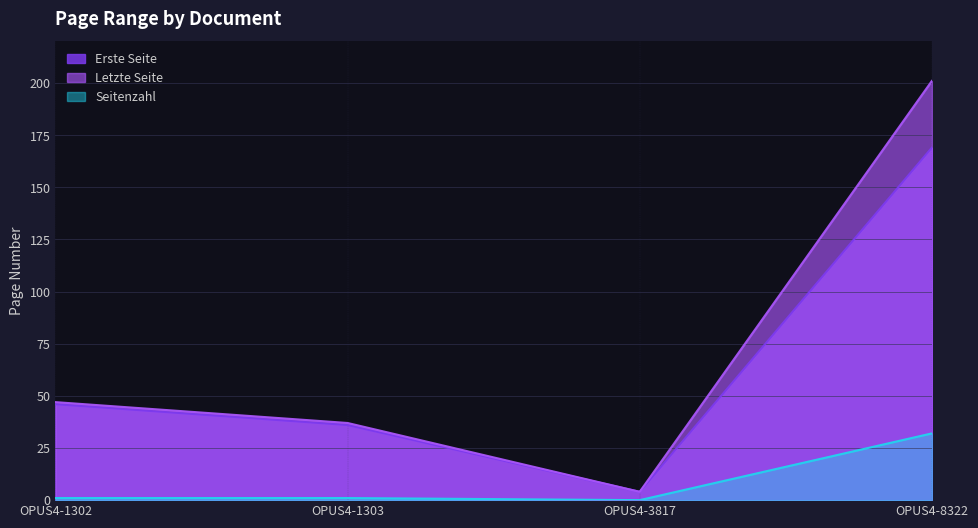

True or false: Seitenzahl and Erste Seite cross at least once.

False